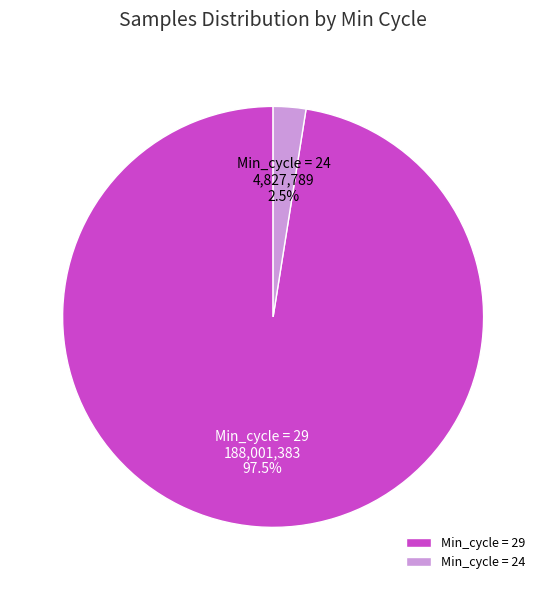

Count the number of slices in the pie.

2